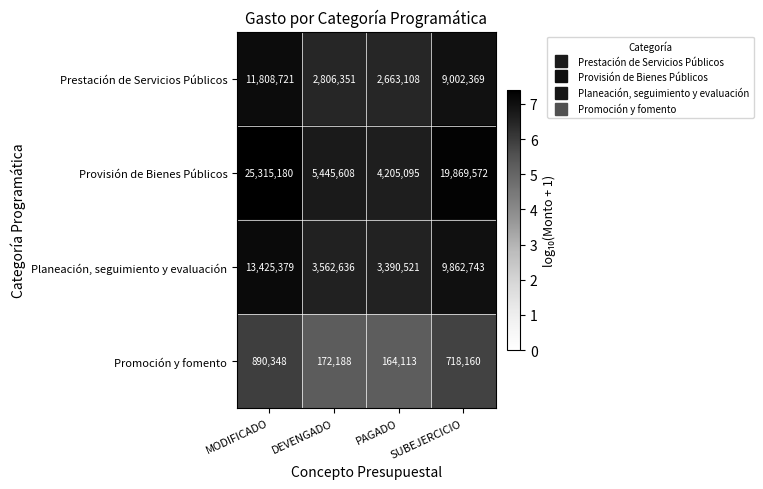

Which series has the largest total across all categories?

Provisión de Bienes Públicos